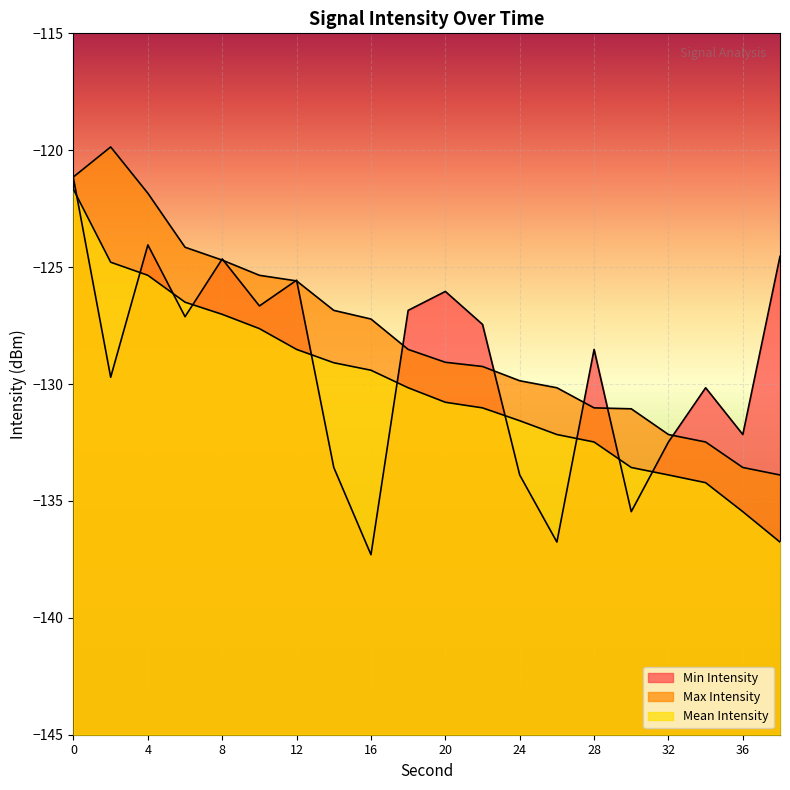

Rank the series by their average value, from highest to lowest.

Max Intensity, Min Intensity, Mean Intensity